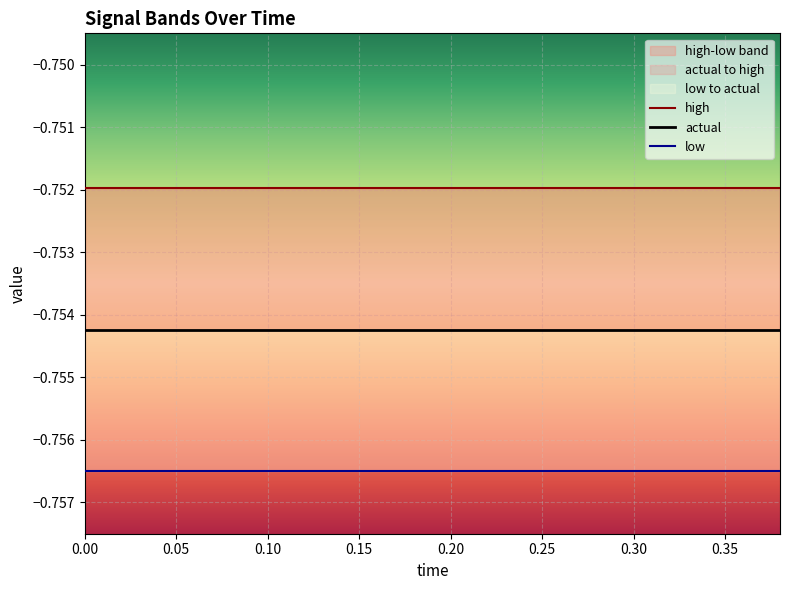

Reading left to right, extract all data points from this chart.

high: -0.8	-0.8	-0.8	-0.8	-0.8	-0.8	-0.8	-0.8	-0.8	-0.8	-0.8	-0.8	-0.8	-0.8	-0.8	-0.8	-0.8	-0.8	-0.8	-0.8
actual: -0.8	-0.8	-0.8	-0.8	-0.8	-0.8	-0.8	-0.8	-0.8	-0.8	-0.8	-0.8	-0.8	-0.8	-0.8	-0.8	-0.8	-0.8	-0.8	-0.8
low: -0.8	-0.8	-0.8	-0.8	-0.8	-0.8	-0.8	-0.8	-0.8	-0.8	-0.8	-0.8	-0.8	-0.8	-0.8	-0.8	-0.8	-0.8	-0.8	-0.8